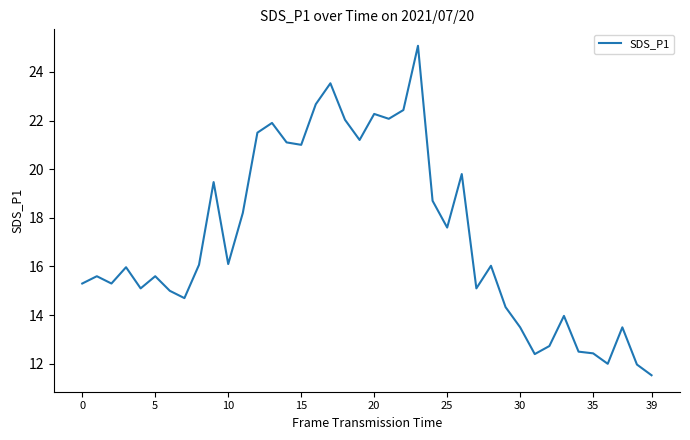

What is the greatest value displayed?

25.1